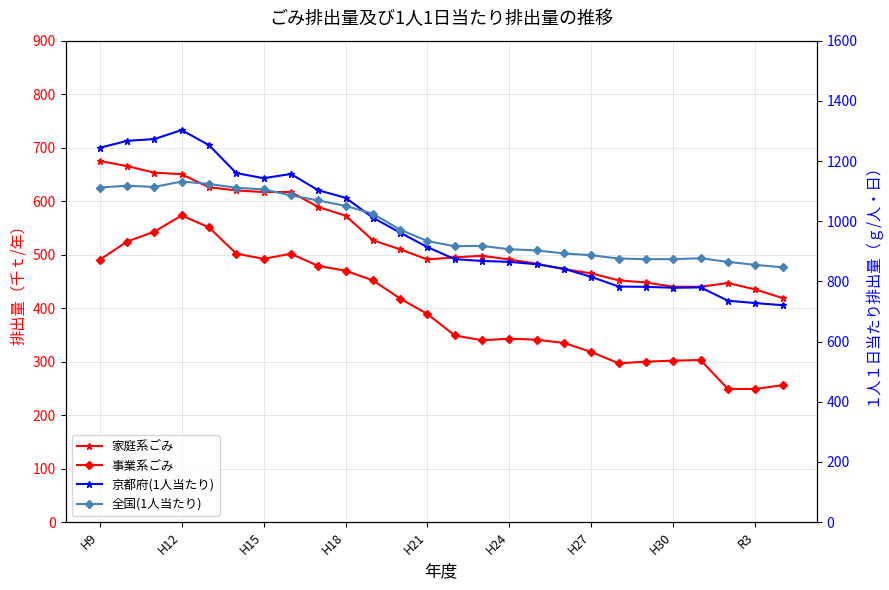

What is the maximum value shown in the chart?

1303.0